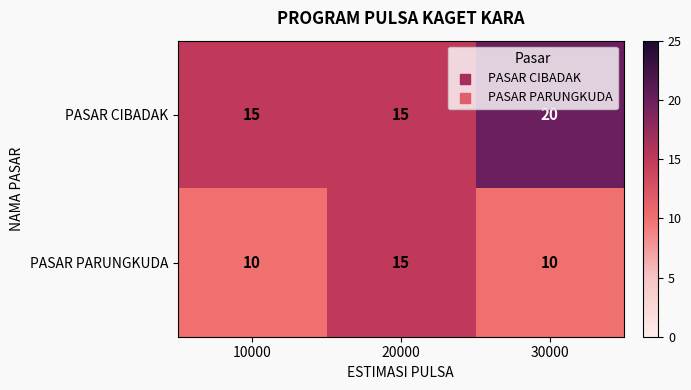

What is the difference between the maximum and minimum values in the PASAR PARUNGKUDA series?

5